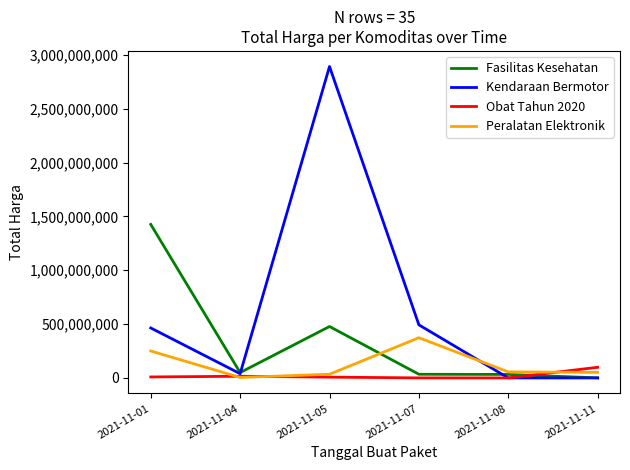

True or false: Fasilitas Kesehatan and Kendaraan Bermotor intersect in this chart.

True